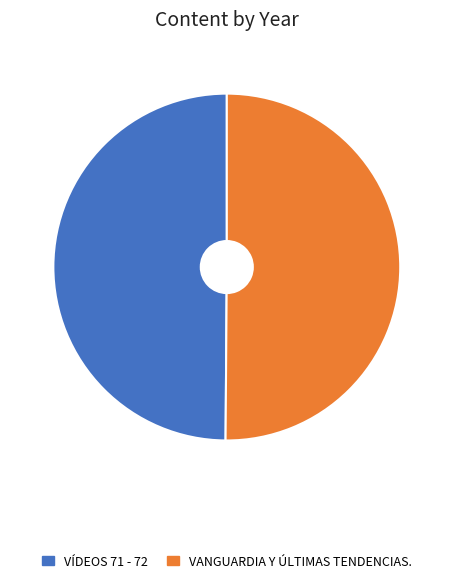

Rank the categories by value from highest to lowest.

Vanguardia y últimas tendencias., Vídeos 71 - 72